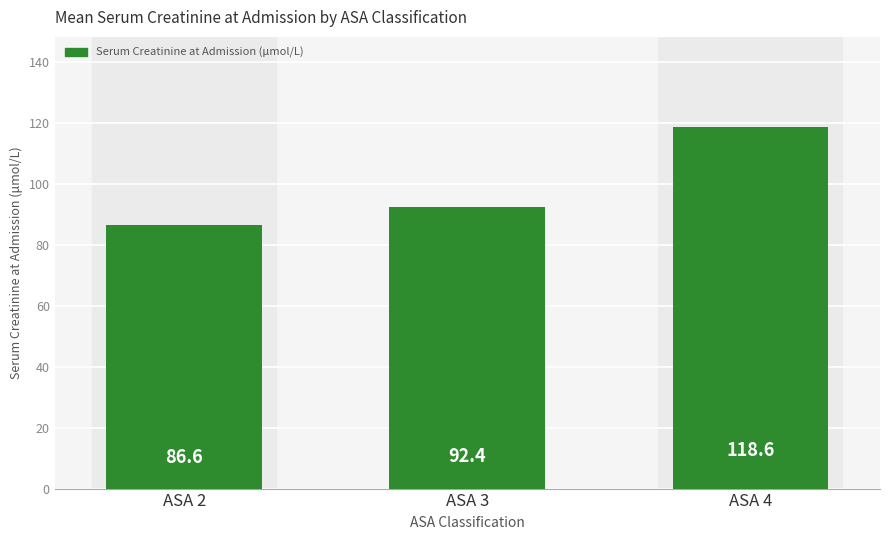

Between ASA 4 and ASA 2, which is larger?

ASA 4